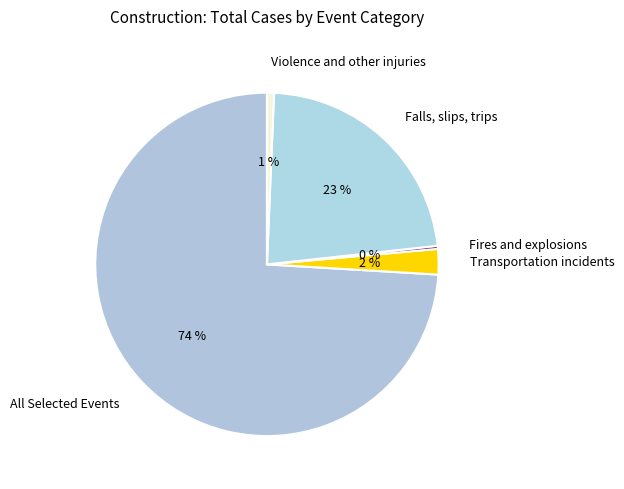

To the nearest percent, what is the average slice percentage?

20%